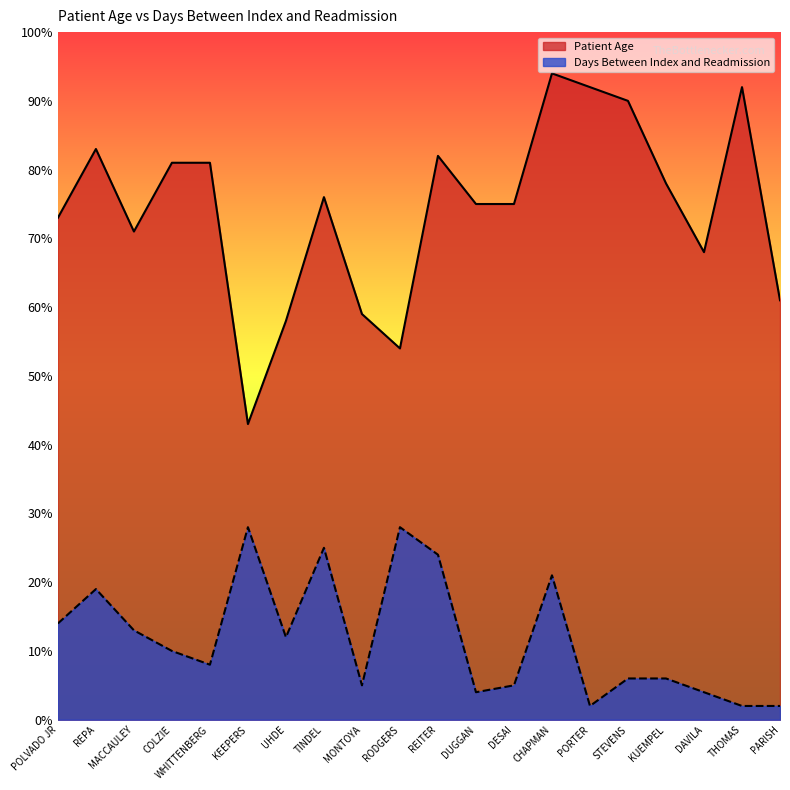

In Patient Age, how many points are lower than both neighbors (excluding endpoints)?

4